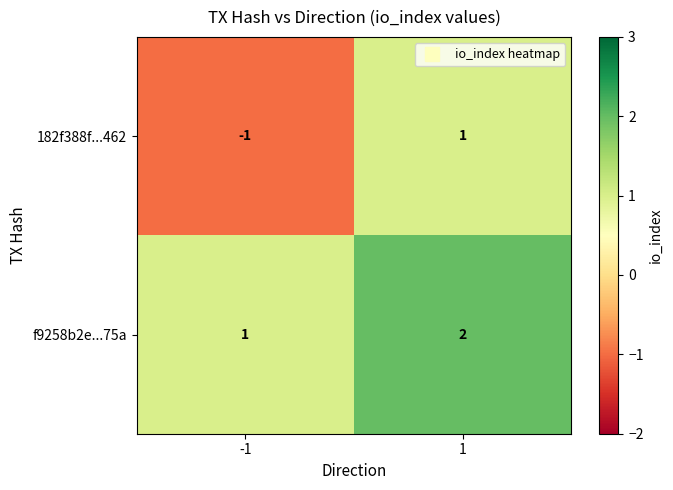

Rank the series by their average value, from lowest to highest.

182f388f...462, f9258b2e...75a